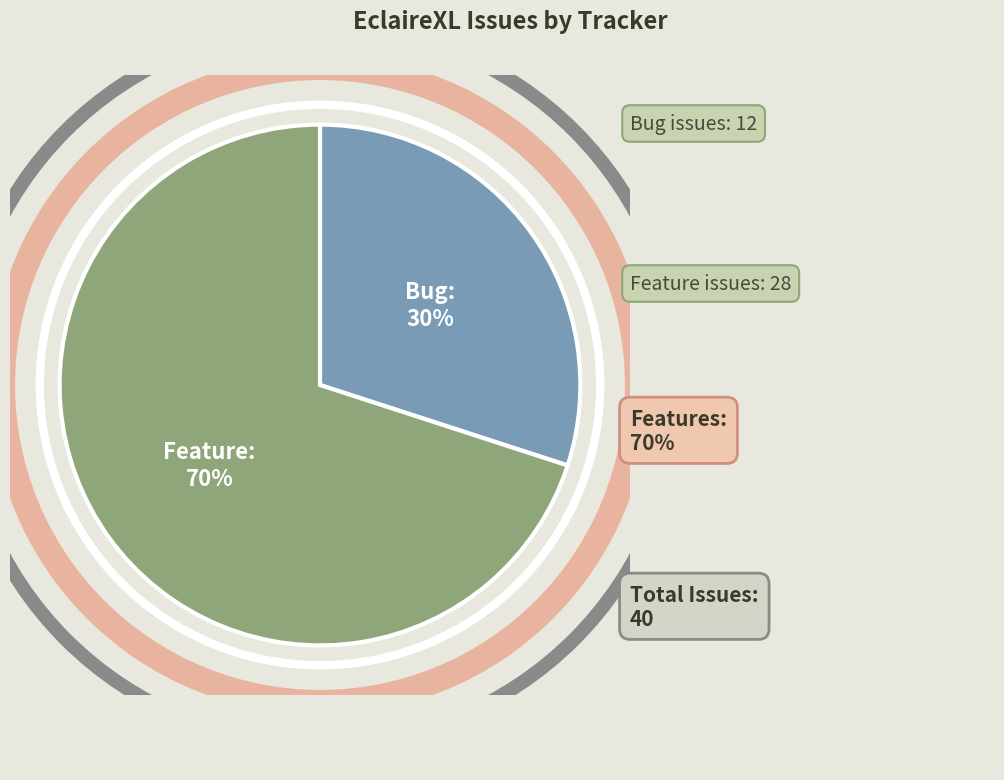

What is the ratio of the value at Feature to the value at Bug?

2.3